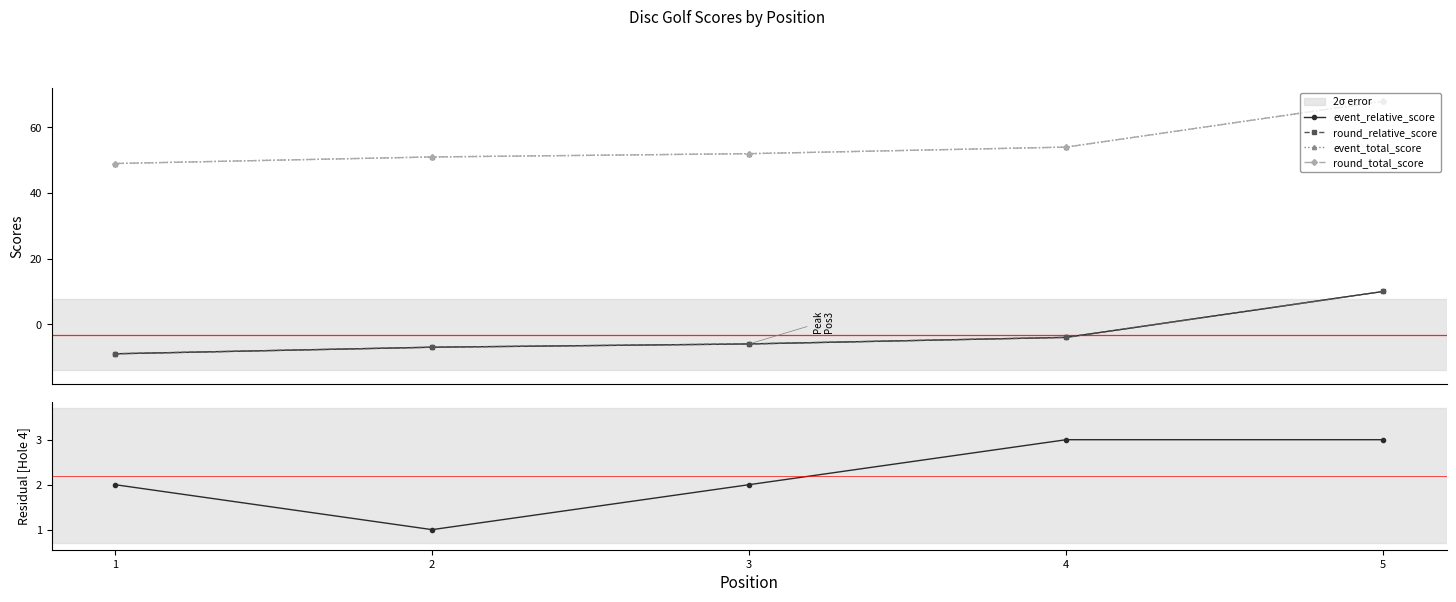

What is the maximum value shown in the chart?

68